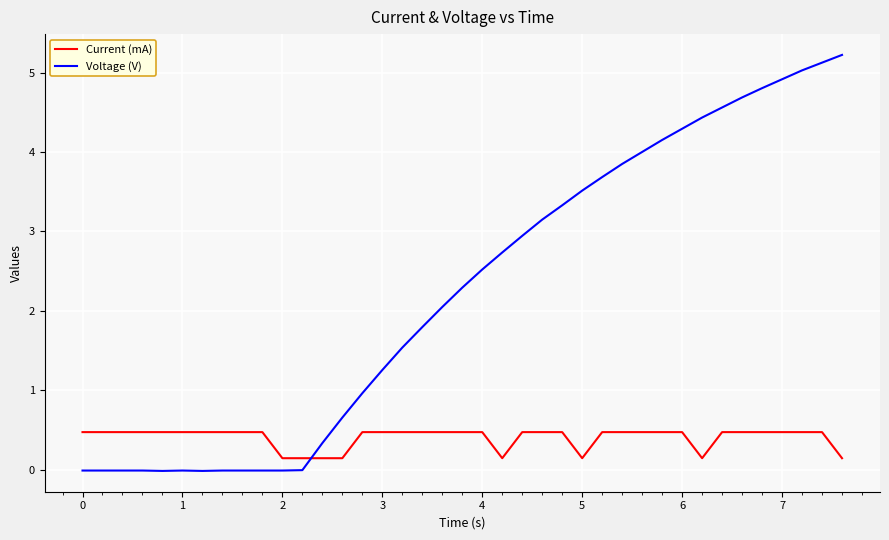

Does the chart have visible grid lines?

Yes